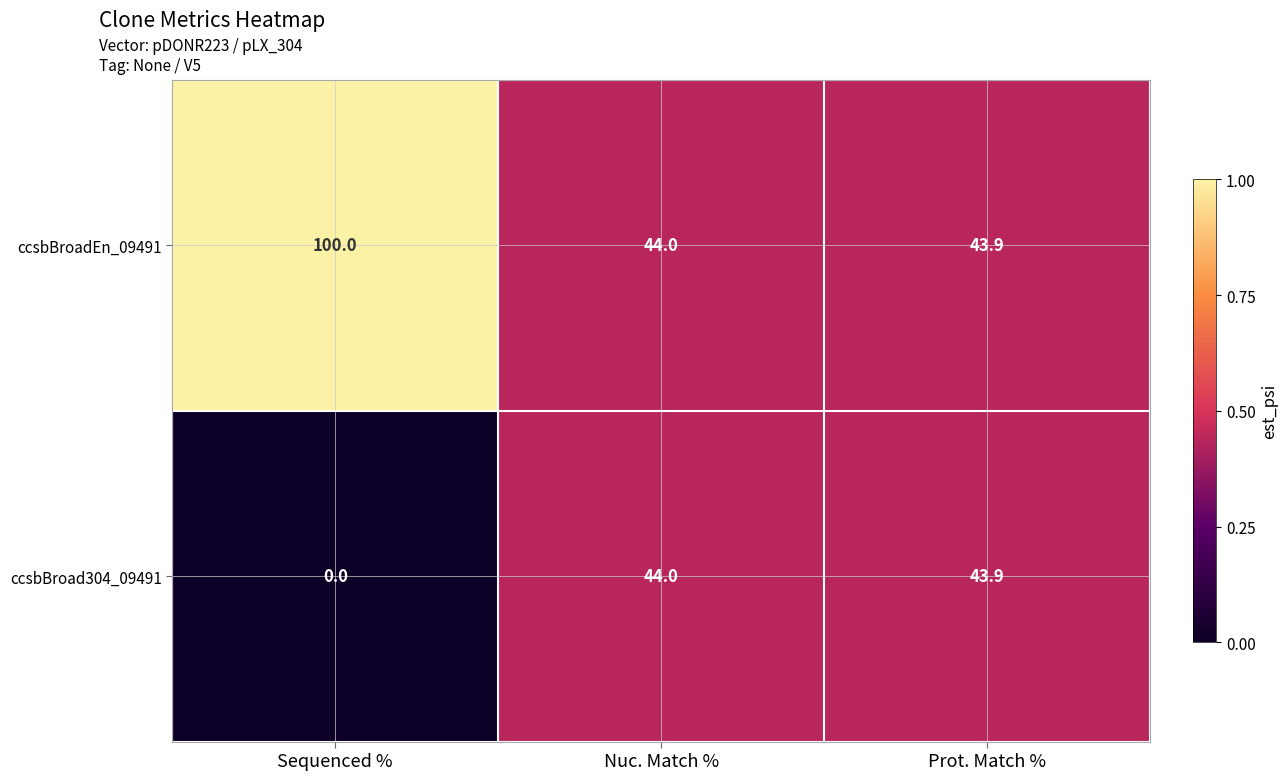

Read the ccsbBroadEn_09491 value at Sequenced %.

100.0